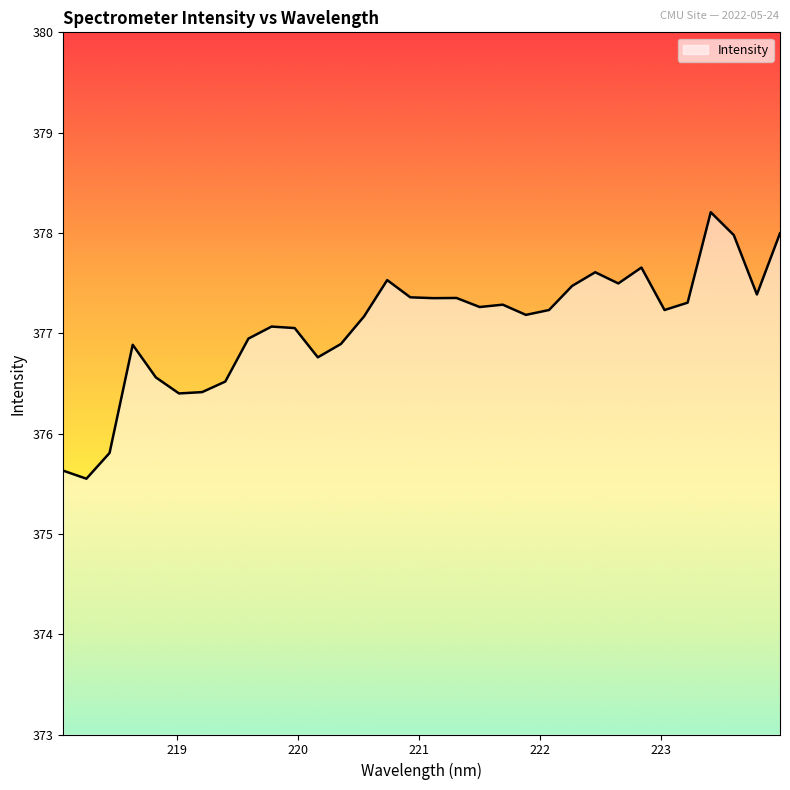

What is the difference between the maximum and second lowest values?

2.6